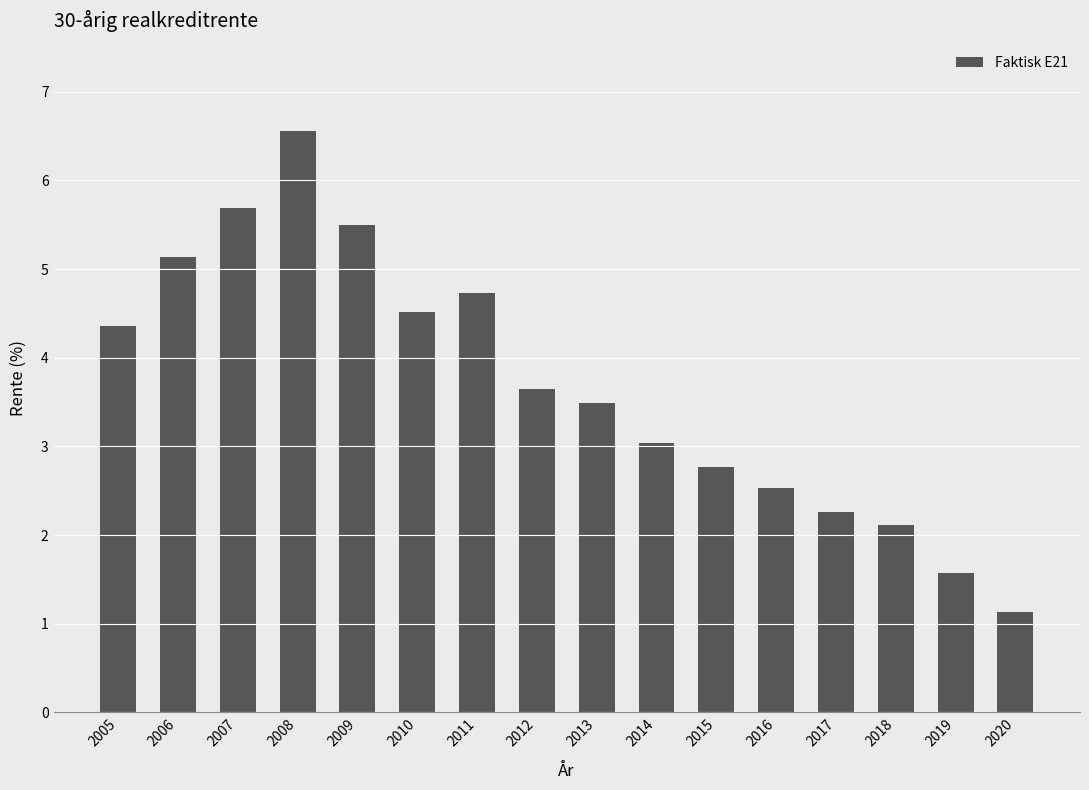

What is the change in value from 2016 to 2018?

-0.4